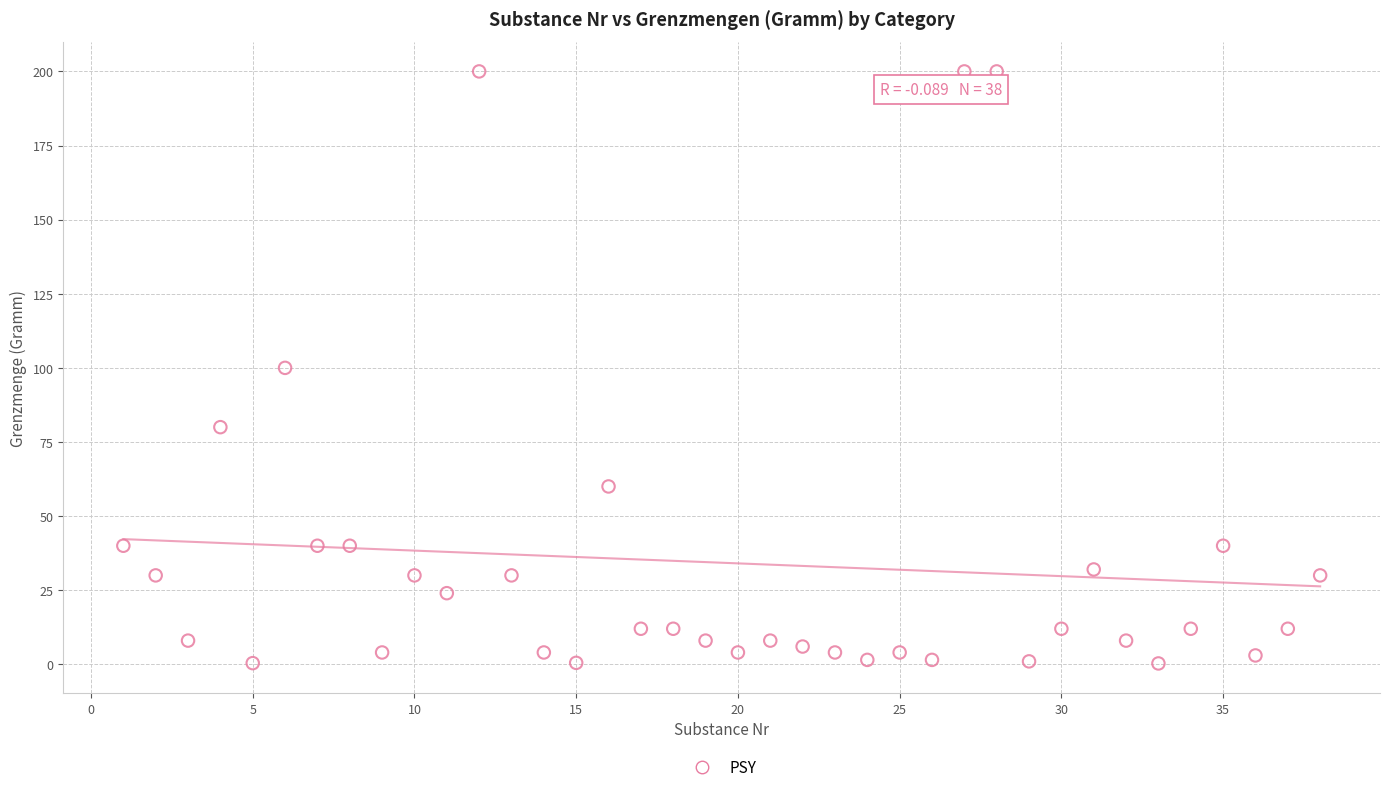

What is the range of Y values (max minus min)?

199.7